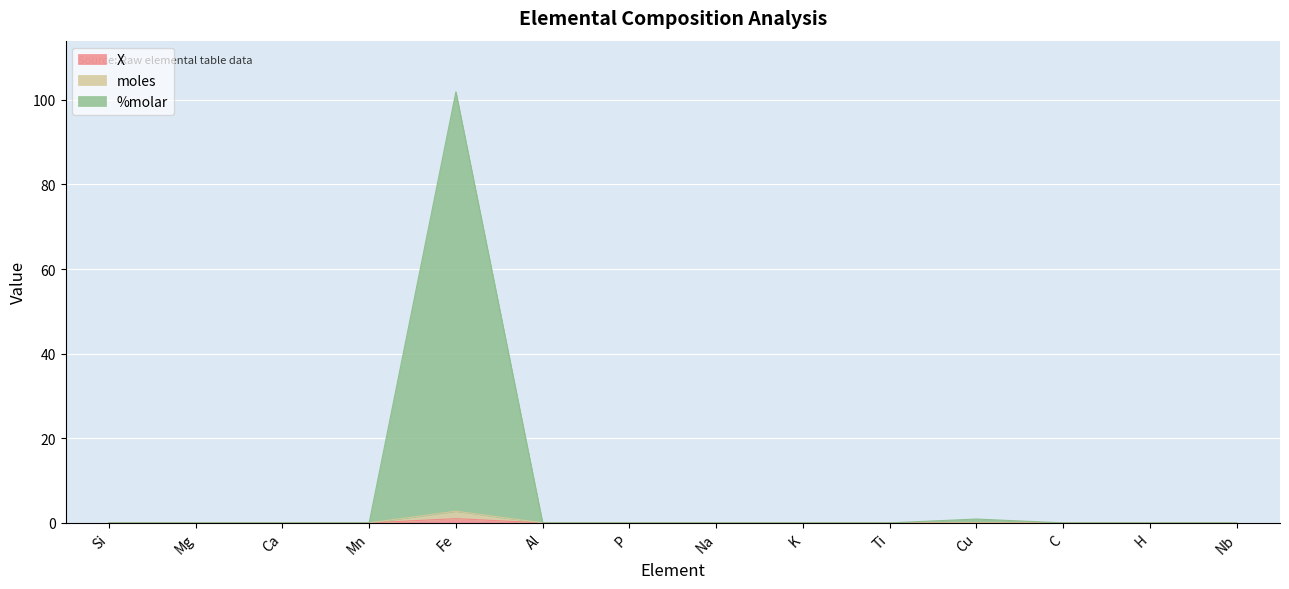

Rank the series at C from highest to lowest value.

X, moles, %molar